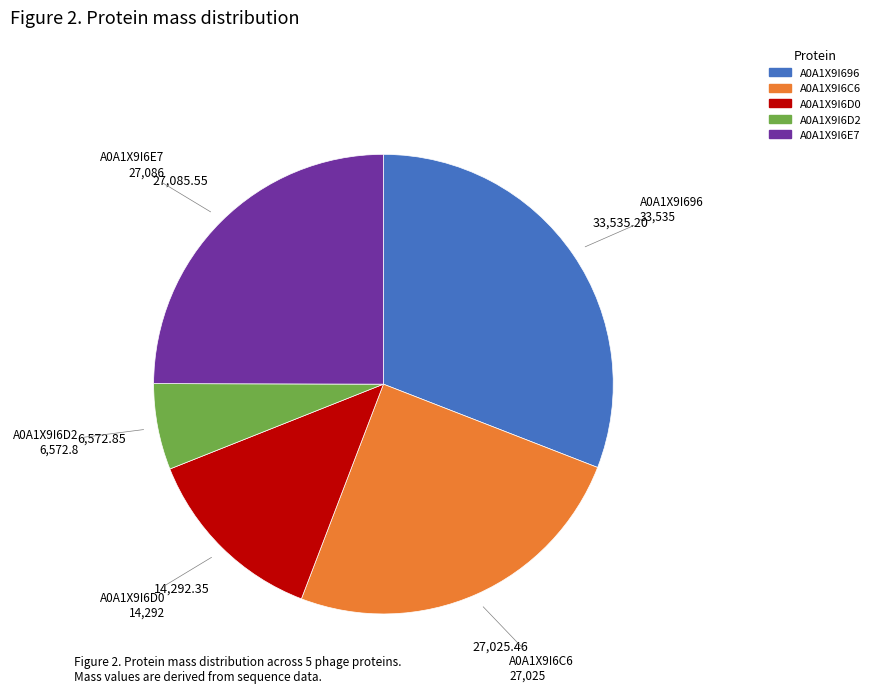

Does any single category account for the majority?

No